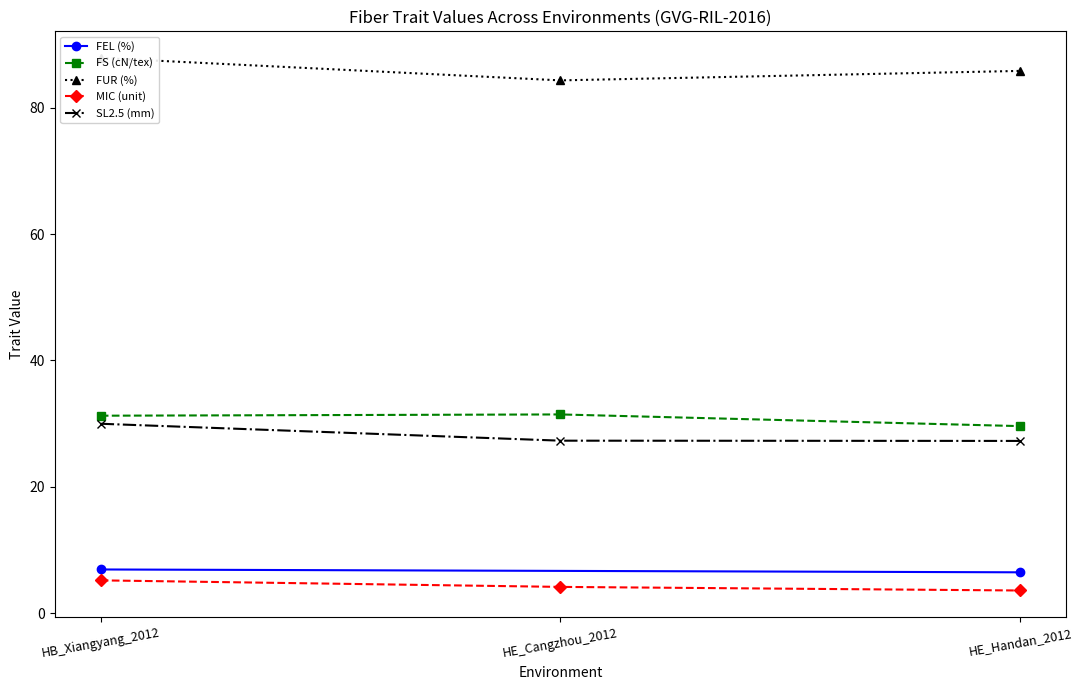

What is the label of the 1st point from the right?

HE_Handan_2012